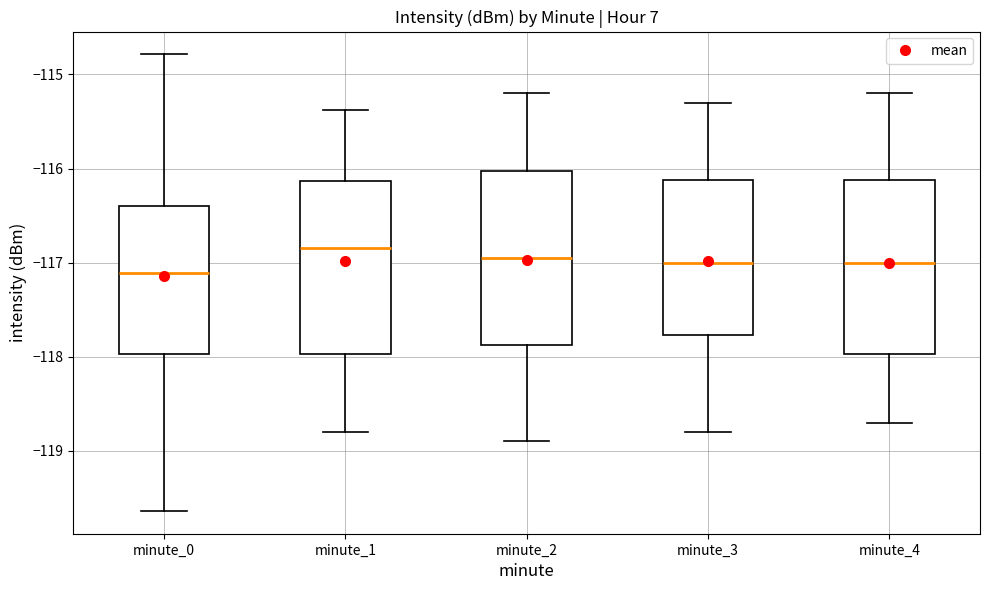

Reading left to right, transcribe this box plot: for each box, give where its median line is, the range the box spans, and where its two whiskers end, as read against the y-axis. The values are not printed on the chart, so give them approximately, as read against the axis.

minute_0: median -117.1, box -118.0 to -116.4, whiskers -119.6 to -114.8
minute_1: median -116.8, box -118.0 to -116.1, whiskers -118.8 to -115.4
minute_2: median -116.9, box -117.9 to -116.0, whiskers -118.9 to -115.2
minute_3: median -117.0, box -117.8 to -116.1, whiskers -118.8 to -115.3
minute_4: median -117.0, box -118.0 to -116.1, whiskers -118.7 to -115.2